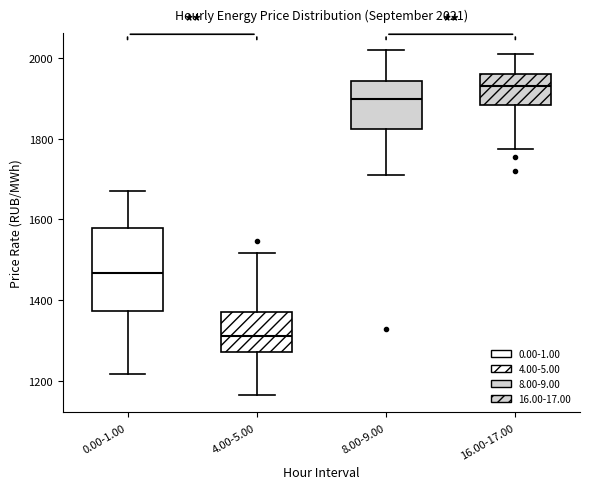

Which box has the lowest median line?

4.00-5.00